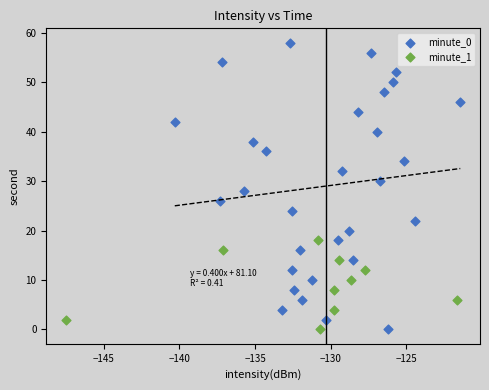

Which series has the largest Y range (max minus min)?

minute_0